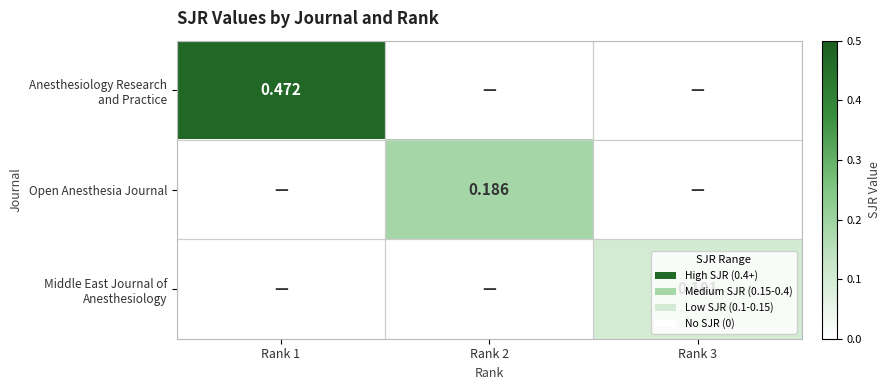

List the series in order of their peak value, highest first.

Anesthesiology Research and Practice, Open Anesthesia Journal, Middle East Journal of Anesthesiology